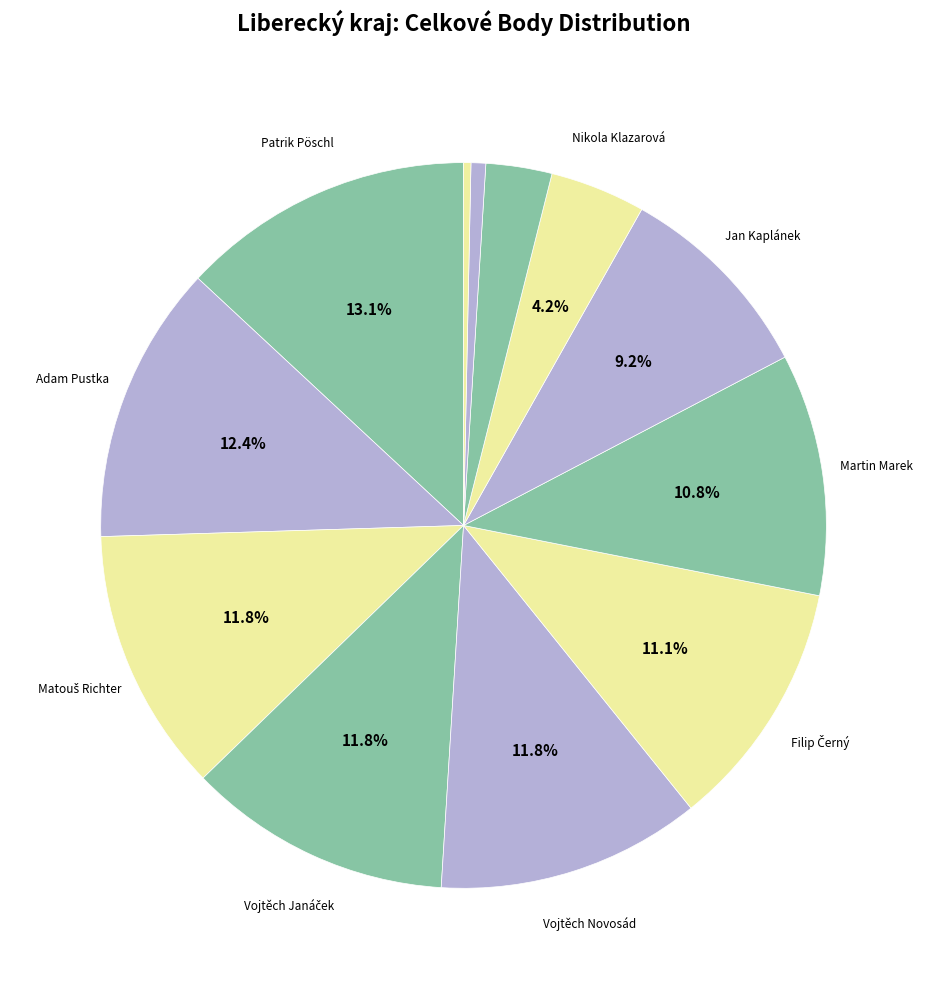

Which category has the biggest portion of the pie?

Patrik Pöschl